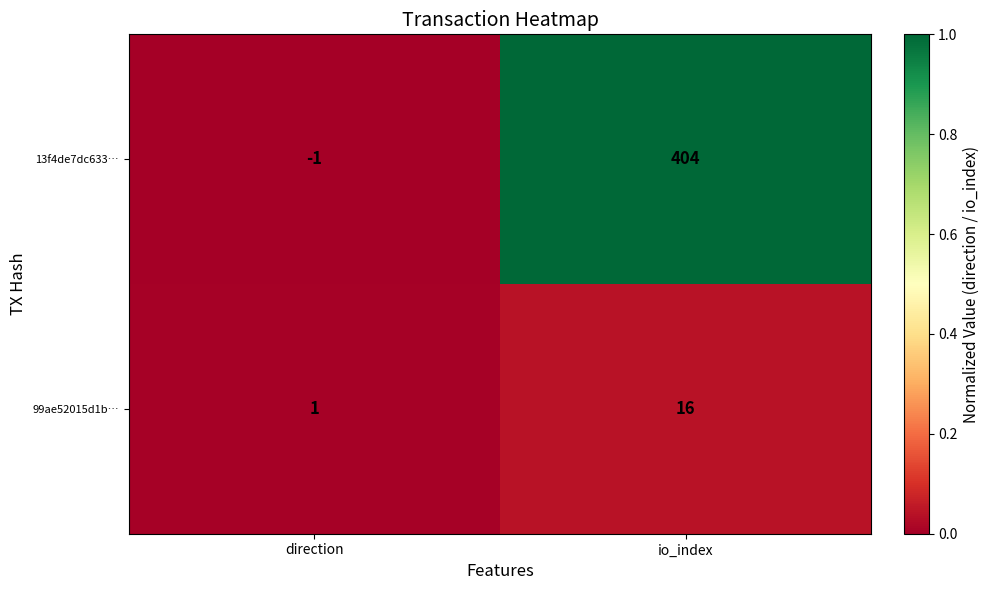

At which label is 13f4de7dc633… closest to 201?

direction